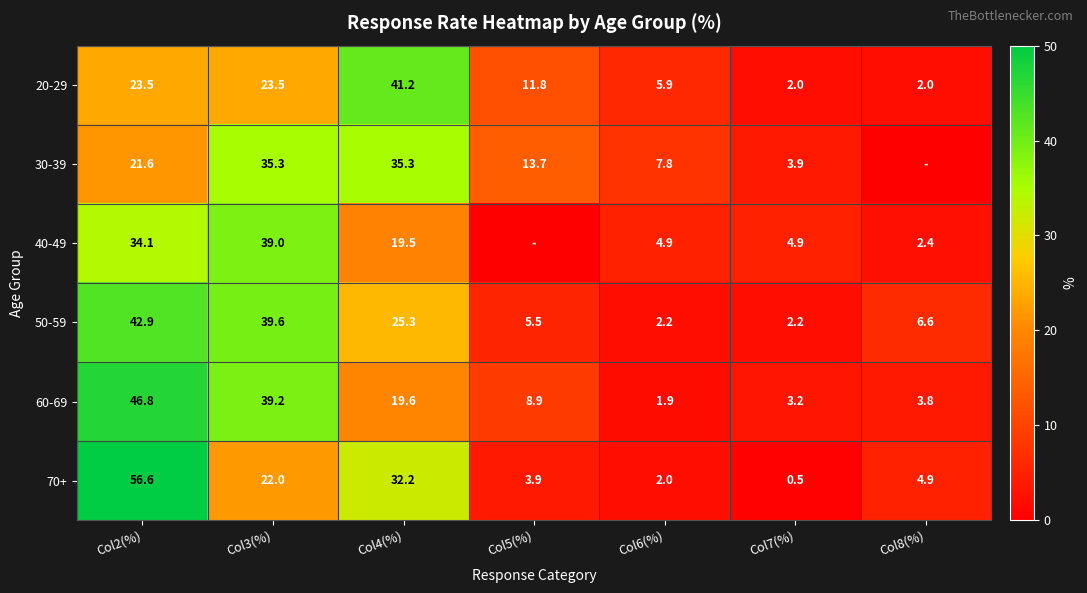

What is the difference between the second highest and second lowest values in the 70+ series?

30.2